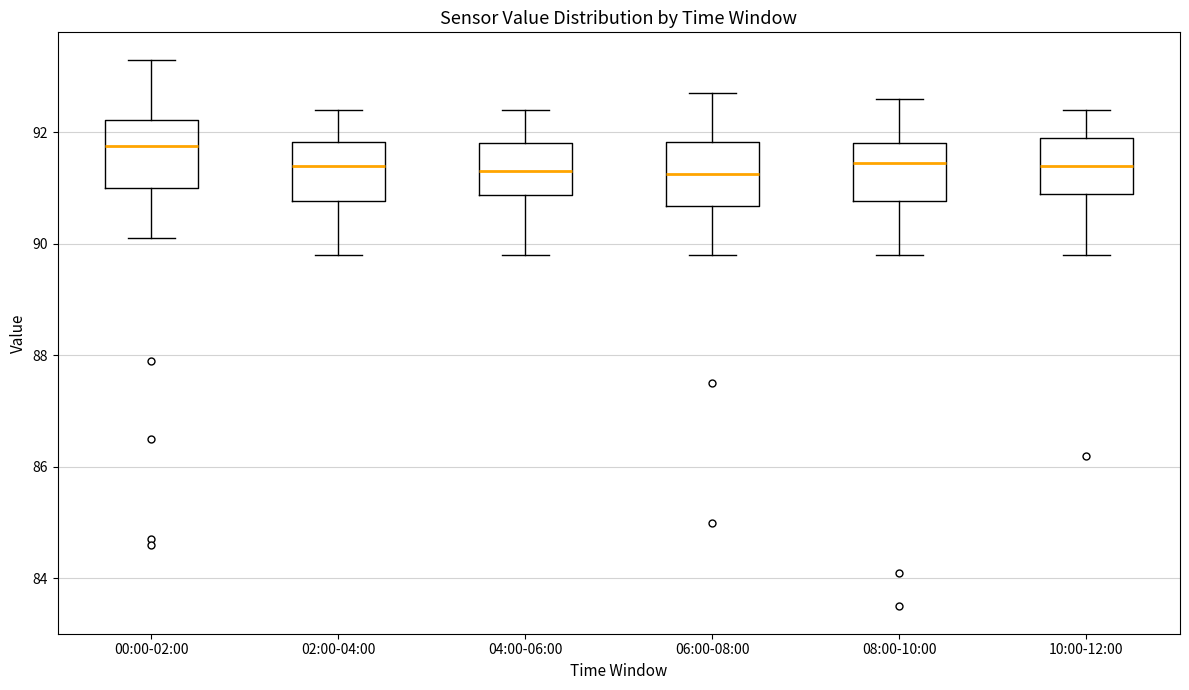

Reading left to right, read every box against the y-axis: the position of its median line, the range the box covers, and the ends of its whiskers. The values are not printed on the chart, so give them approximately, as read against the axis.

00:00-02:00: median 91.8, box 91.0 to 92.2, whiskers 90.2 to 93.4
02:00-04:00: median 91.4, box 90.8 to 91.8, whiskers 89.8 to 92.4
04:00-06:00: median 91.4, box 90.8 to 91.8, whiskers 89.8 to 92.4
06:00-08:00: median 91.2, box 90.6 to 91.8, whiskers 89.8 to 92.8
08:00-10:00: median 91.4, box 90.8 to 91.8, whiskers 89.8 to 92.6
10:00-12:00: median 91.4, box 91.0 to 92.0, whiskers 89.8 to 92.4